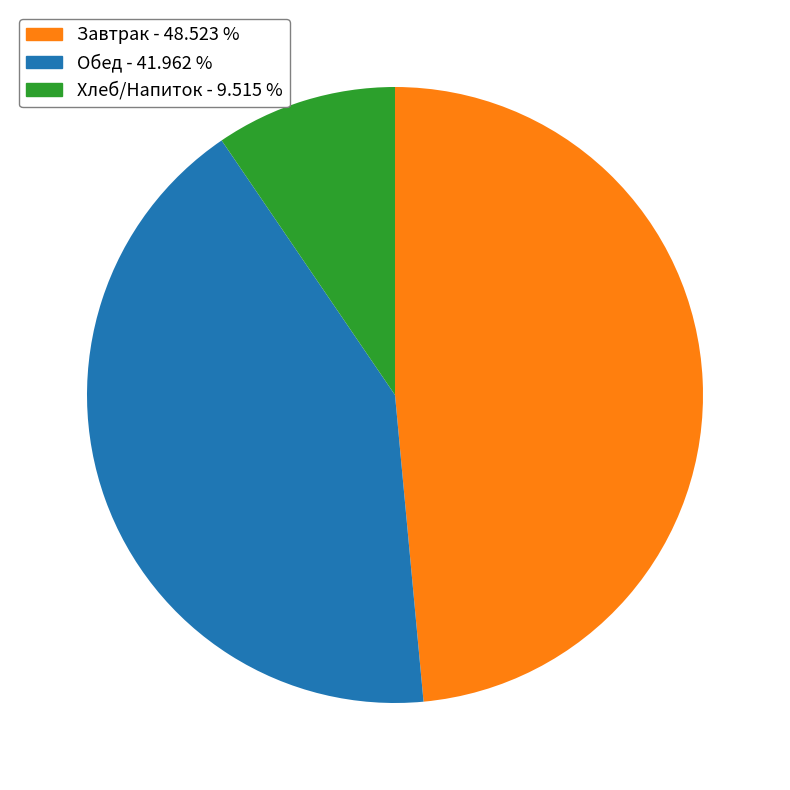

Is there any slice that represents more than half of the pie?

No